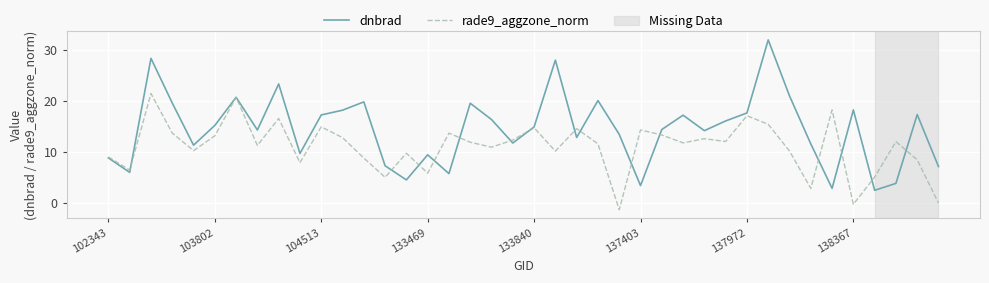

List the series in order of their peak value, lowest first.

rade9_aggzone_norm, dnbrad